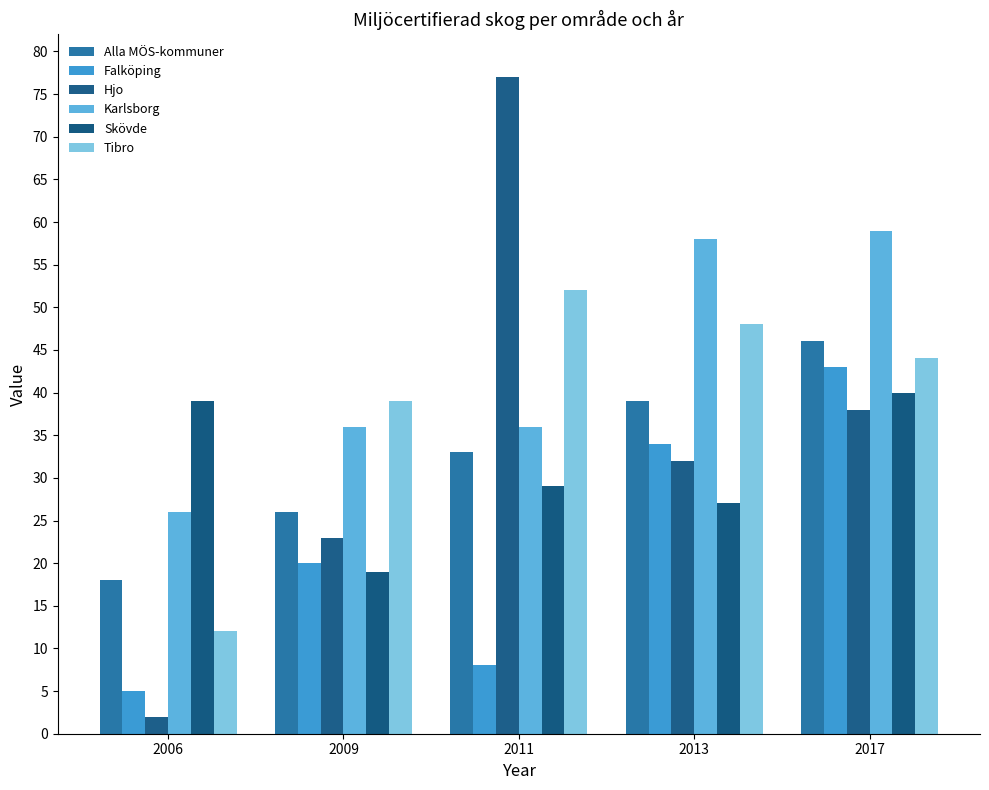

The Karlsborg series shows 36 at 2011. True or false?

True